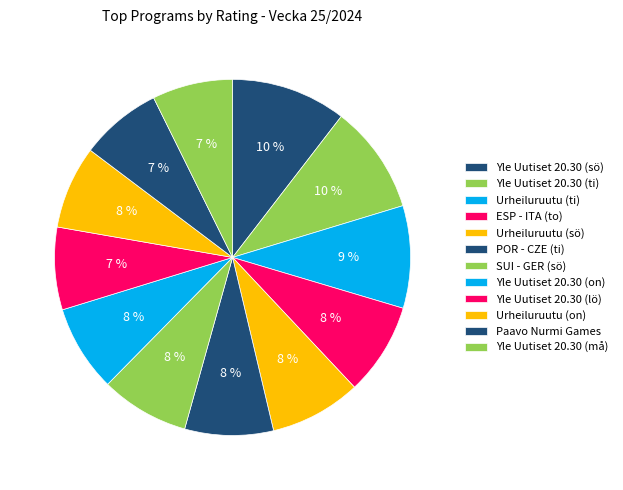

What is the total percentage of Urheiluruutu (sö) and Yle Uutiset 20.30 (on)?

16.2%